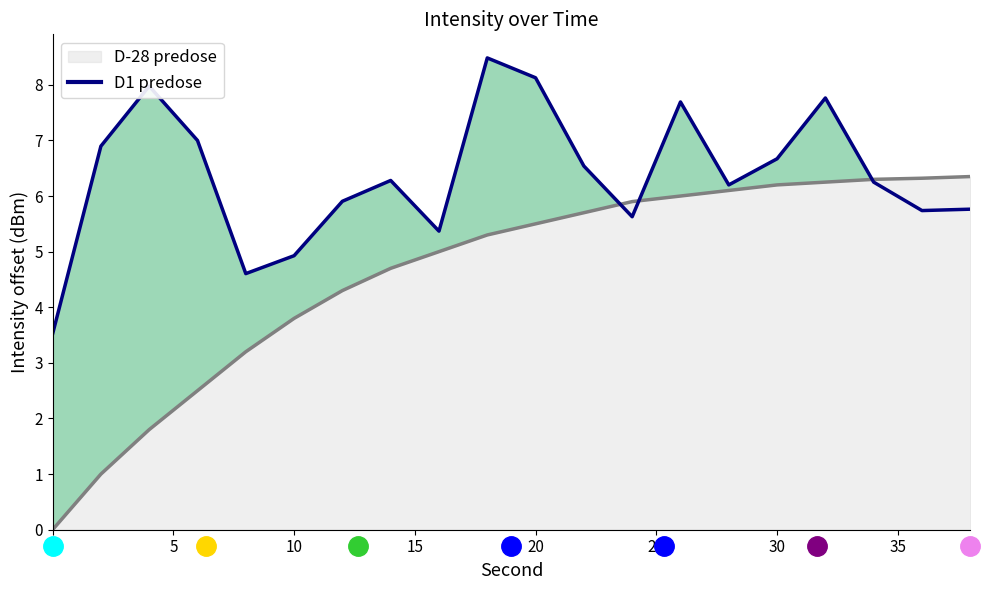

What is the highest value of the D1 predose series?

8.5